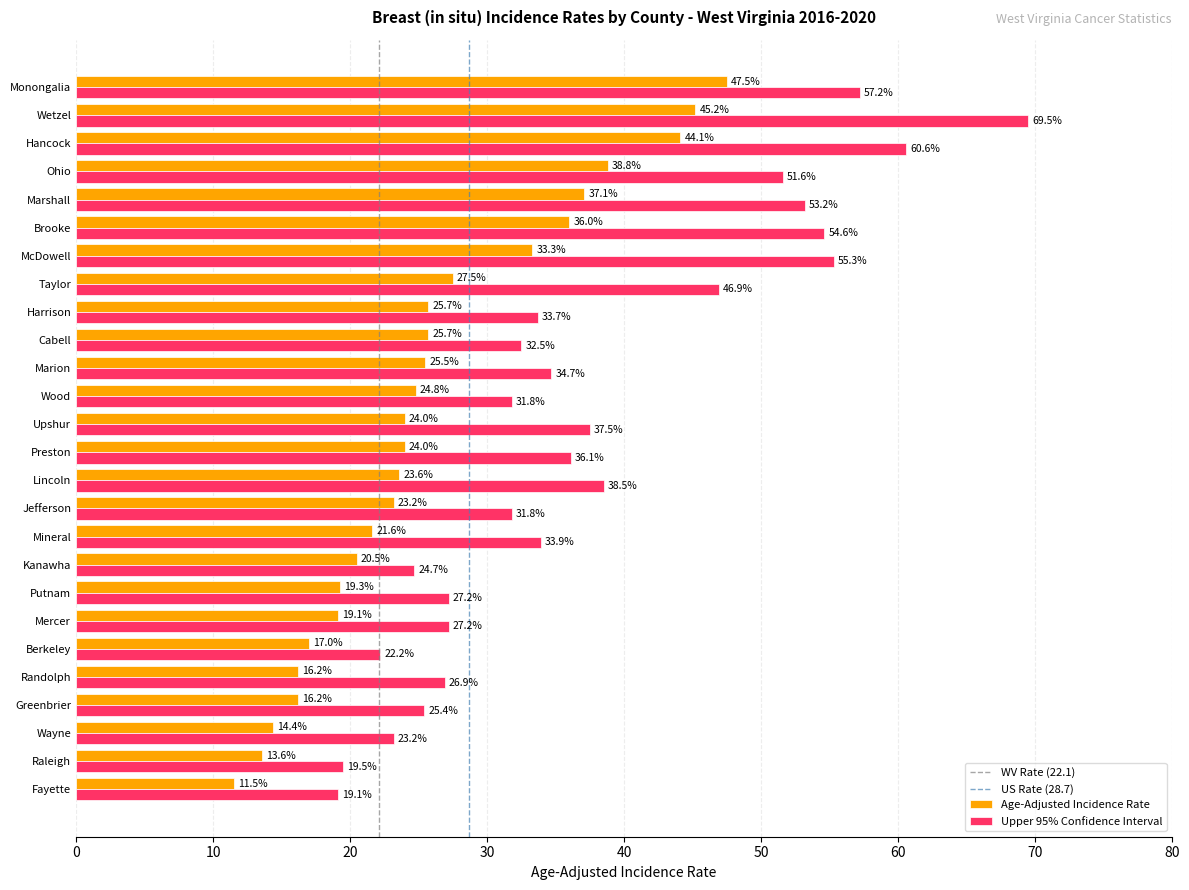

At which label is Age-Adjusted Incidence Rate closest to 29?

Taylor